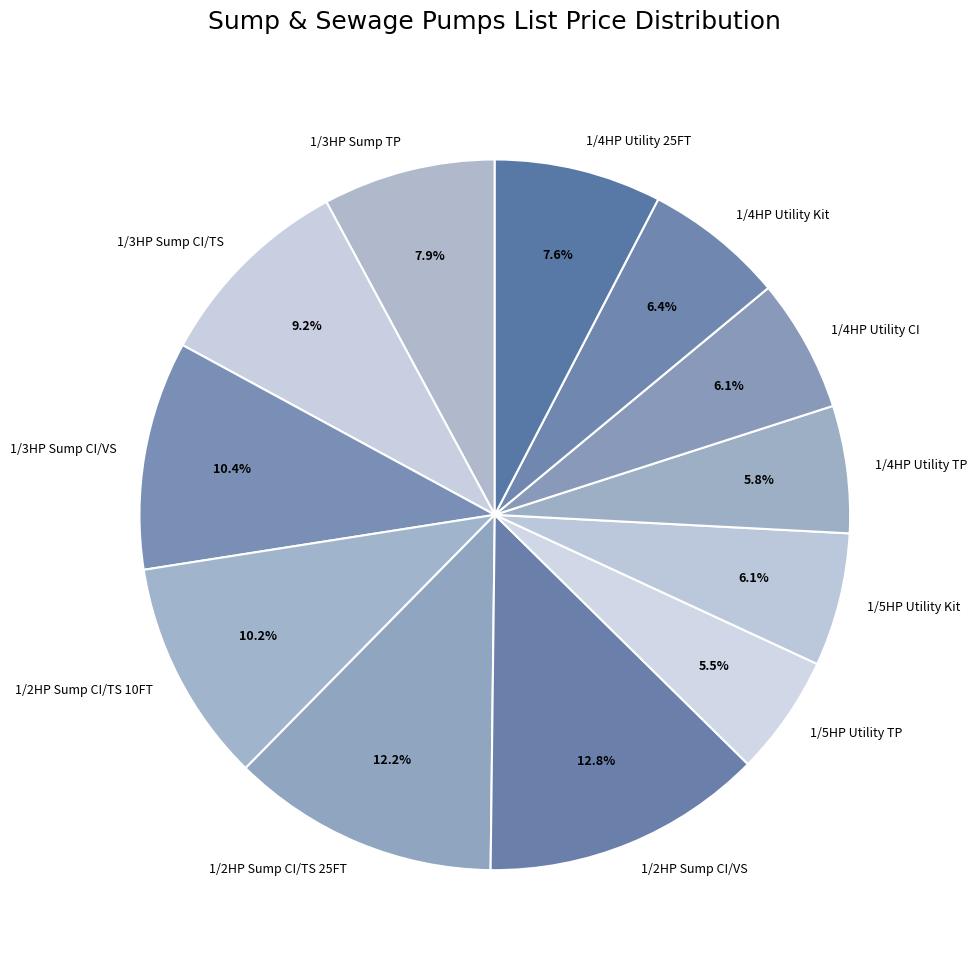

Is there a majority slice in this chart?

No